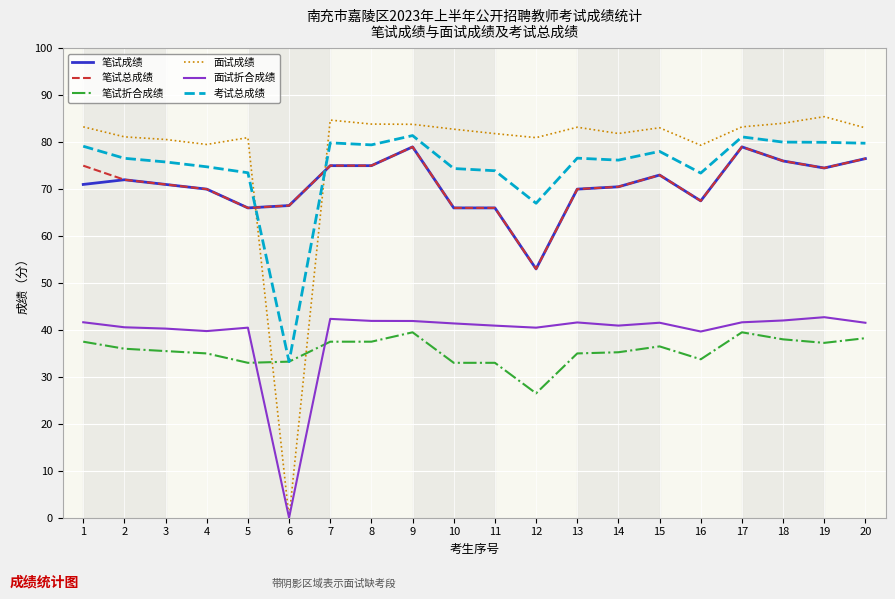

Does the chart display data point markers on the line(s)?

No